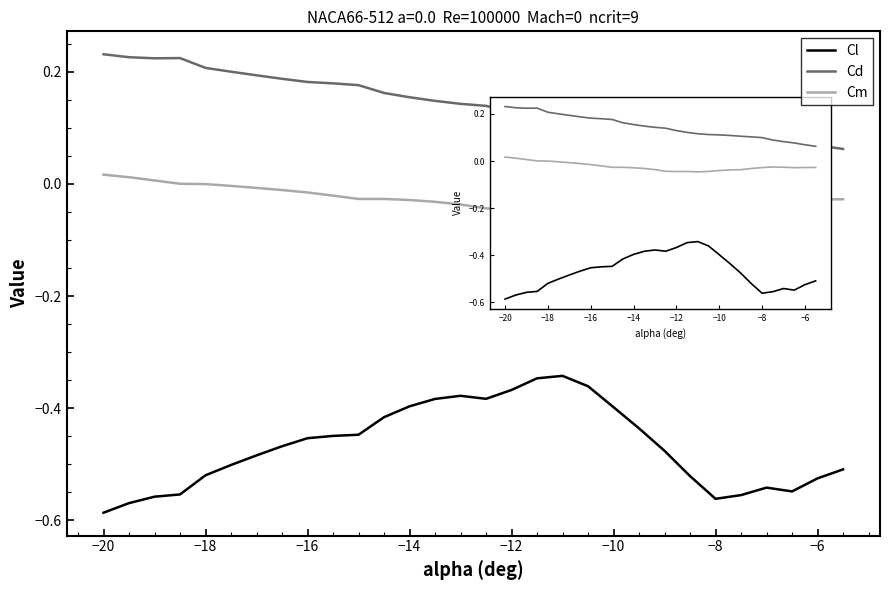

Which series has the widest spread of values?

Cl